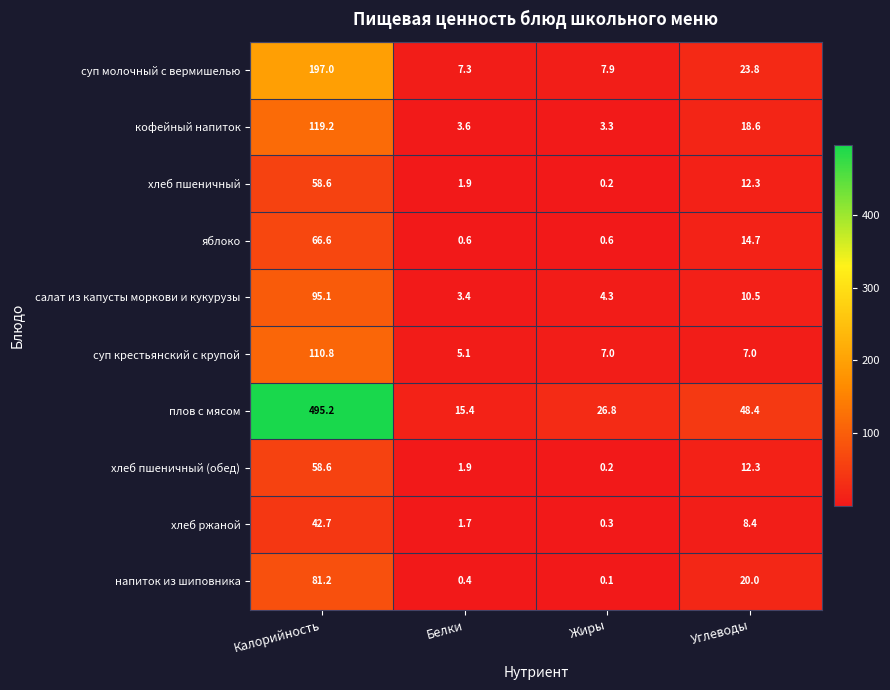

What is the difference between the second highest and minimum values in the суп крестьянский с крупой series?

1.9